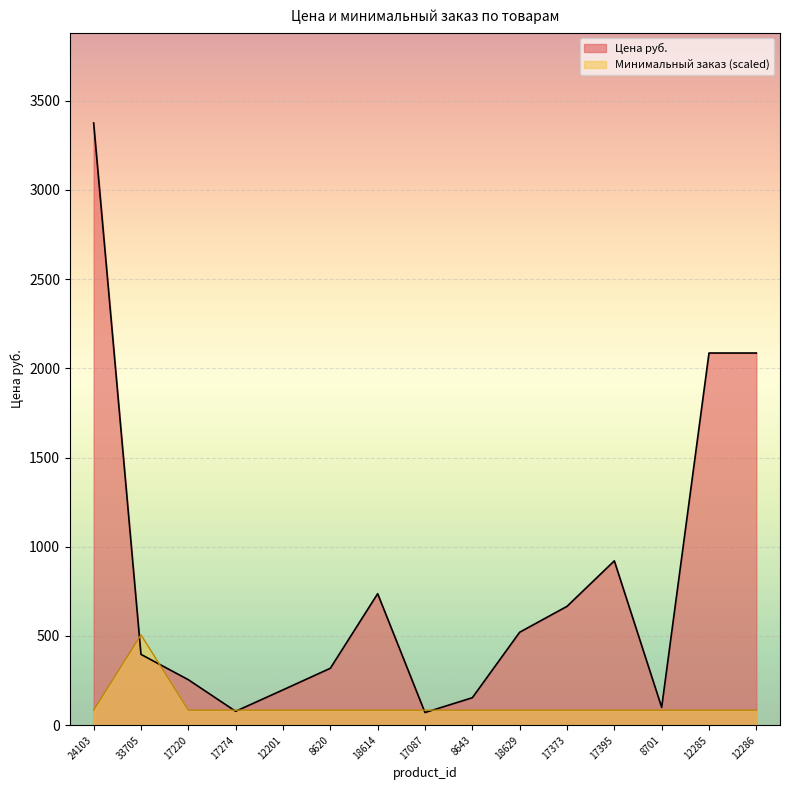

Between which two adjacent categories do Цена руб. and Минимальный заказ first intersect?

24103 and 33705